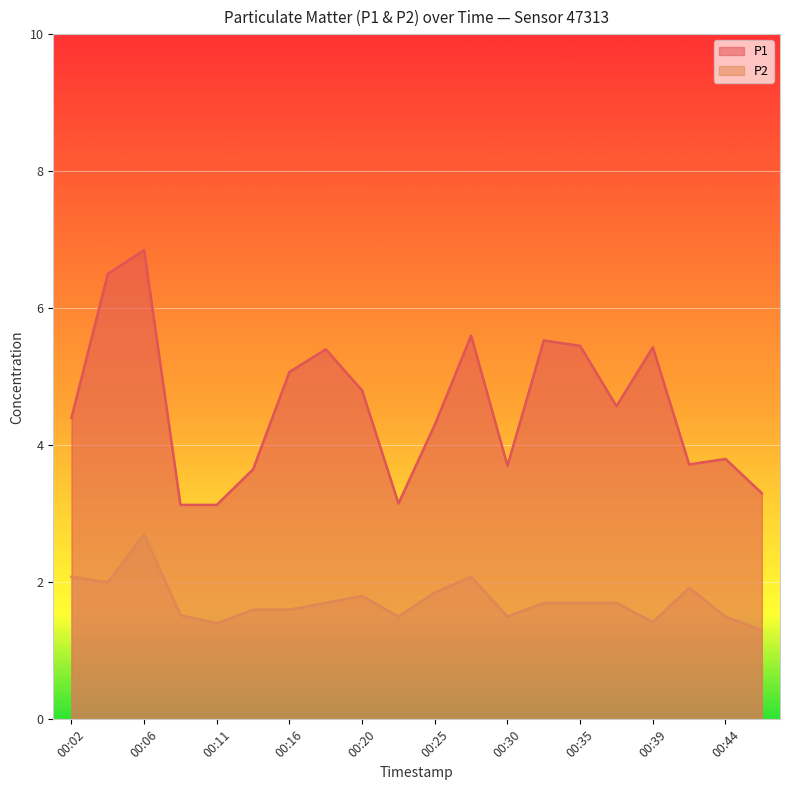

Rank the series by their average value, from lowest to highest.

P2, P1